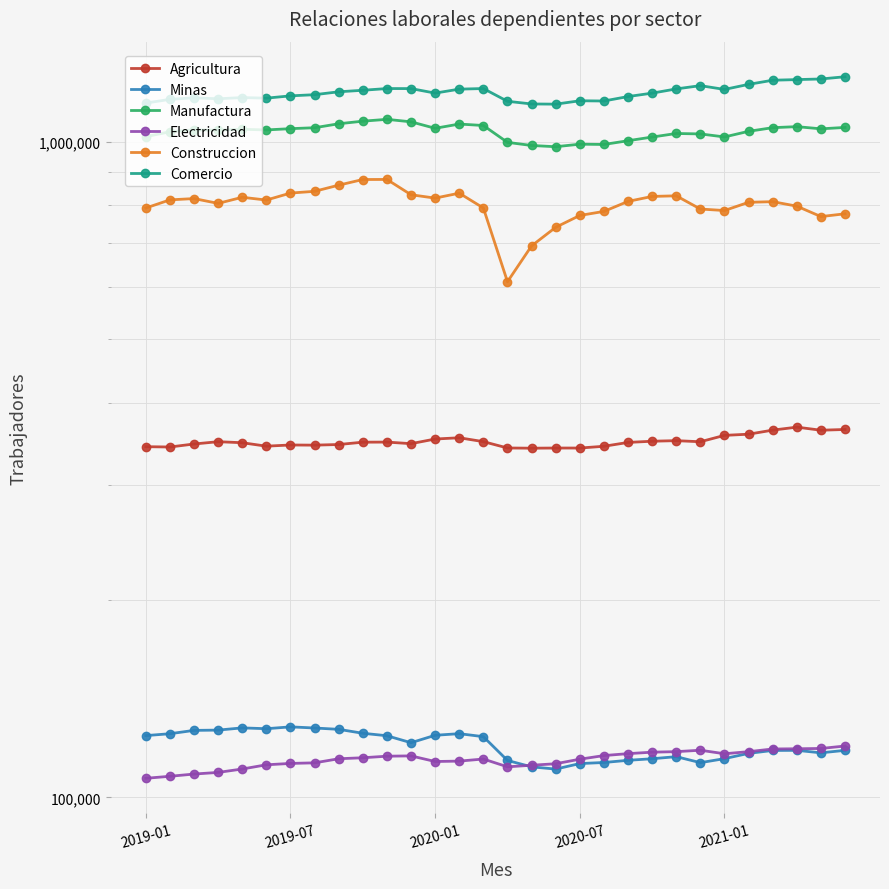

Which has a higher value, 25 or 24?

25